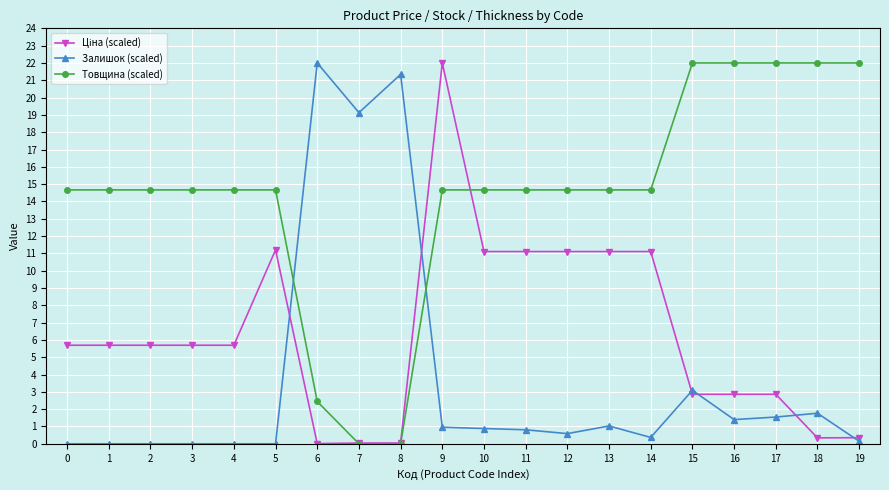

What is the maximum value shown in the chart?

22.0